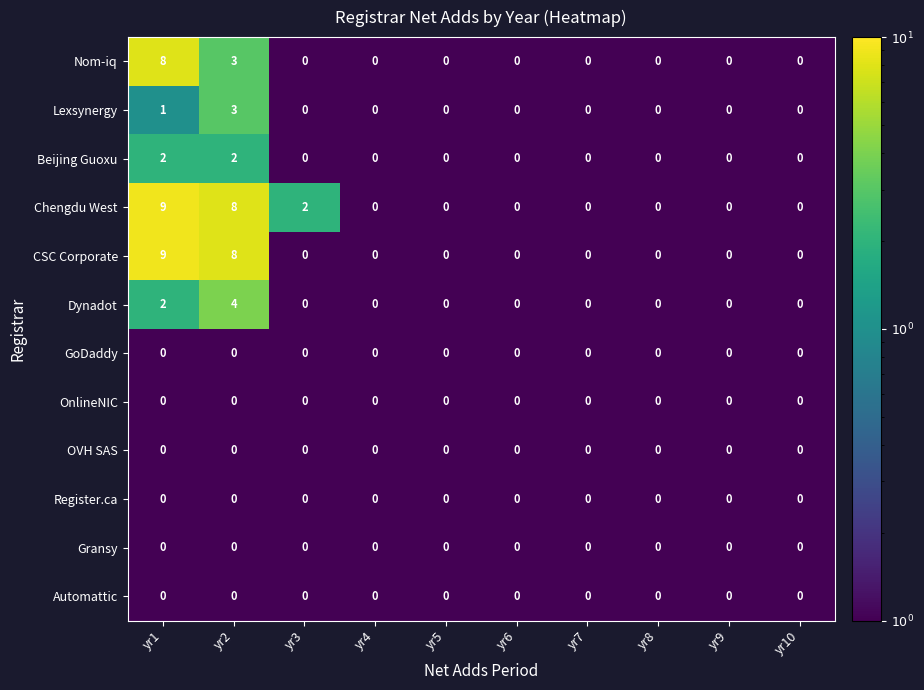

The Chengdu West series shows 9 at yr1. True or false?

True